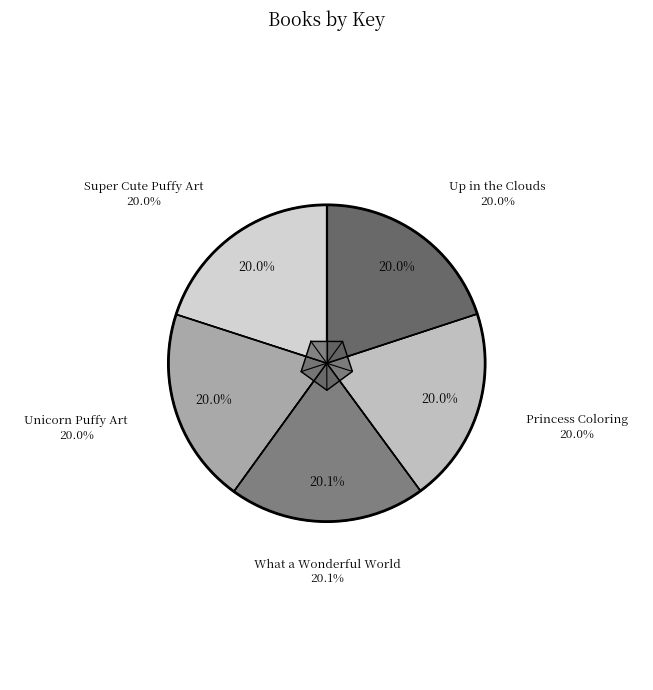

The Up in the Clouds slice represents 20% of the pie. True or false?

True